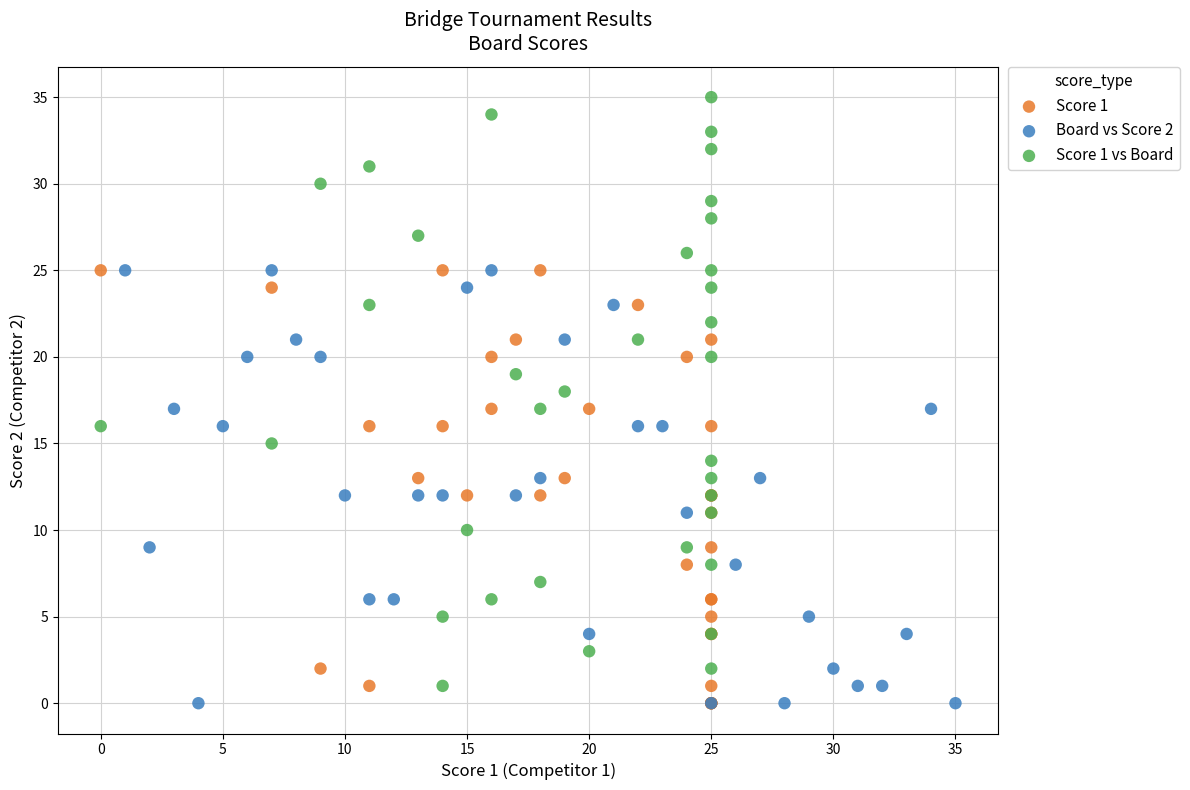

Which series has the widest spread of Y values?

Score 1 vs Board